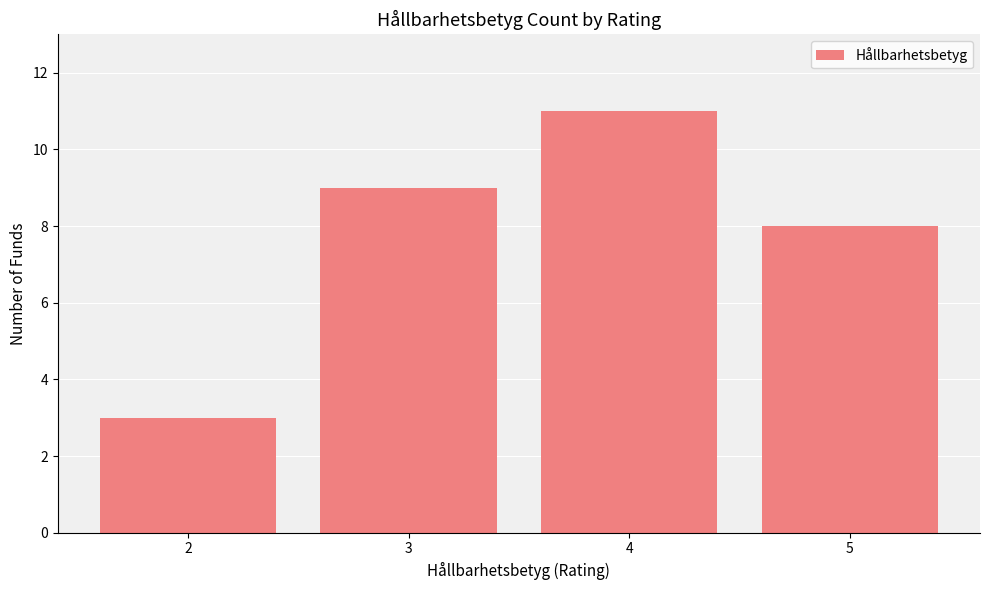

True or false: the data shows 17 at 4.

False